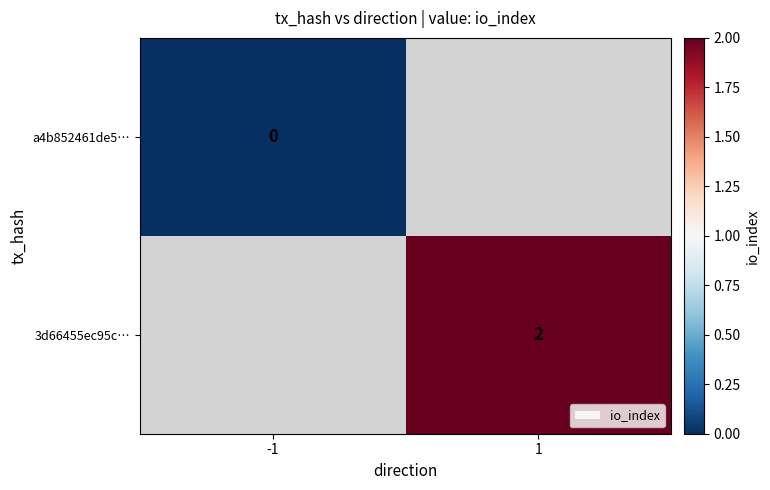

What is the greatest value displayed?

2.0